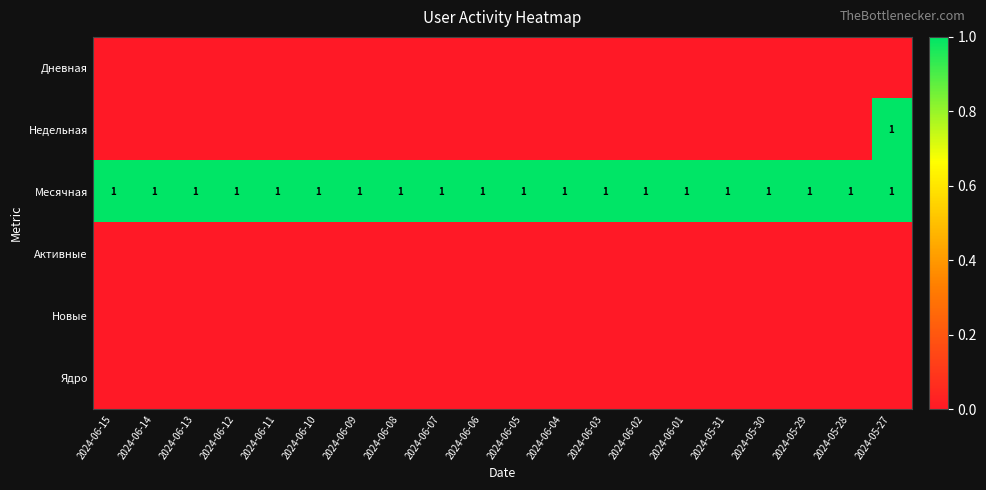

What is the sum of all Месячная values?

20